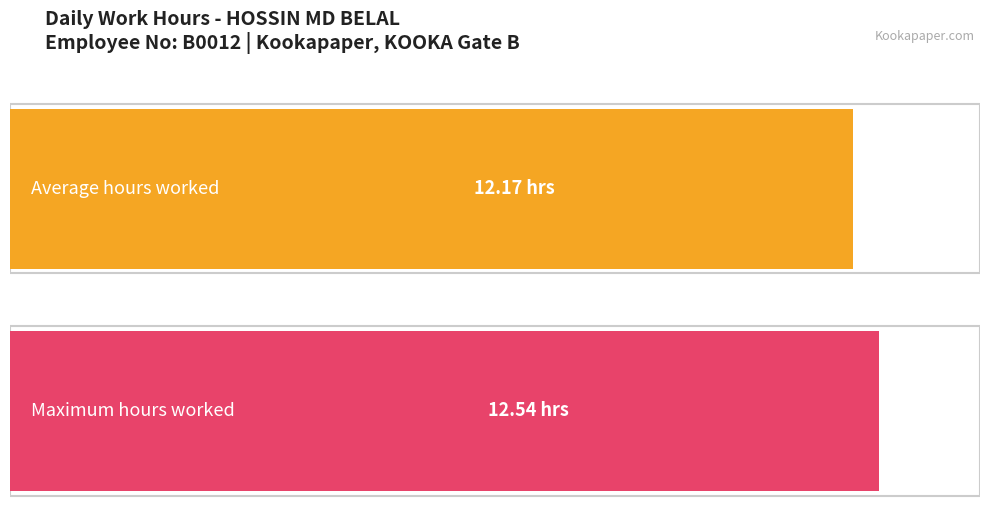

What is the maximum value shown in the chart?

12.5